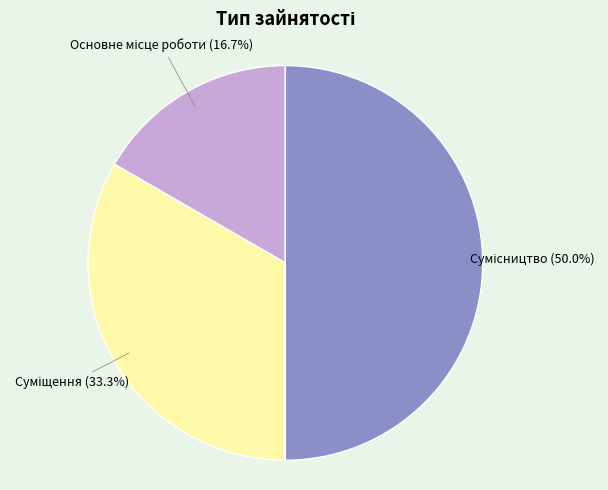

Does any single category account for the majority?

No